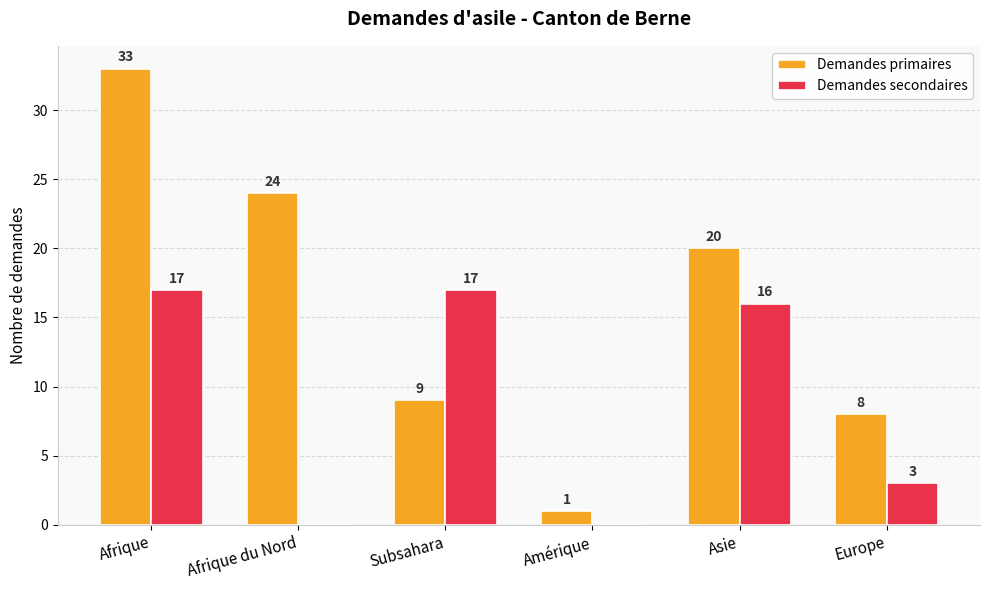

What is the sum of all Demandes secondaires values?

53